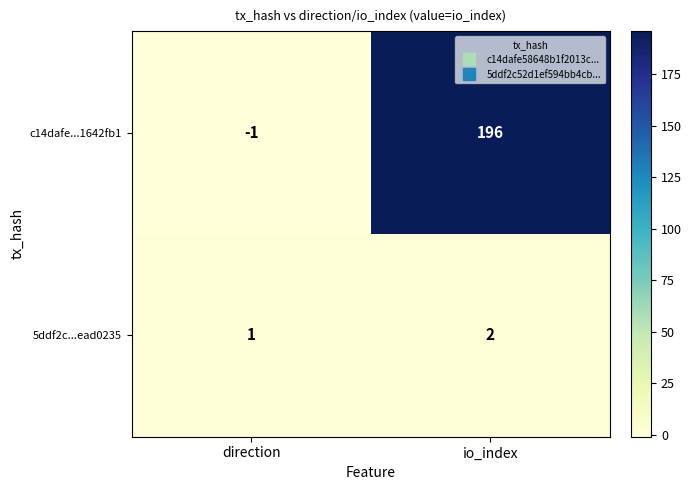

Which category has the lowest value across all series?

direction